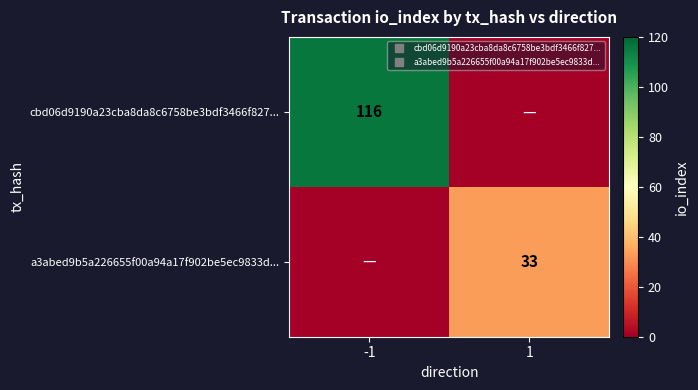

What is the difference between the highest and lowest values at -1?

116